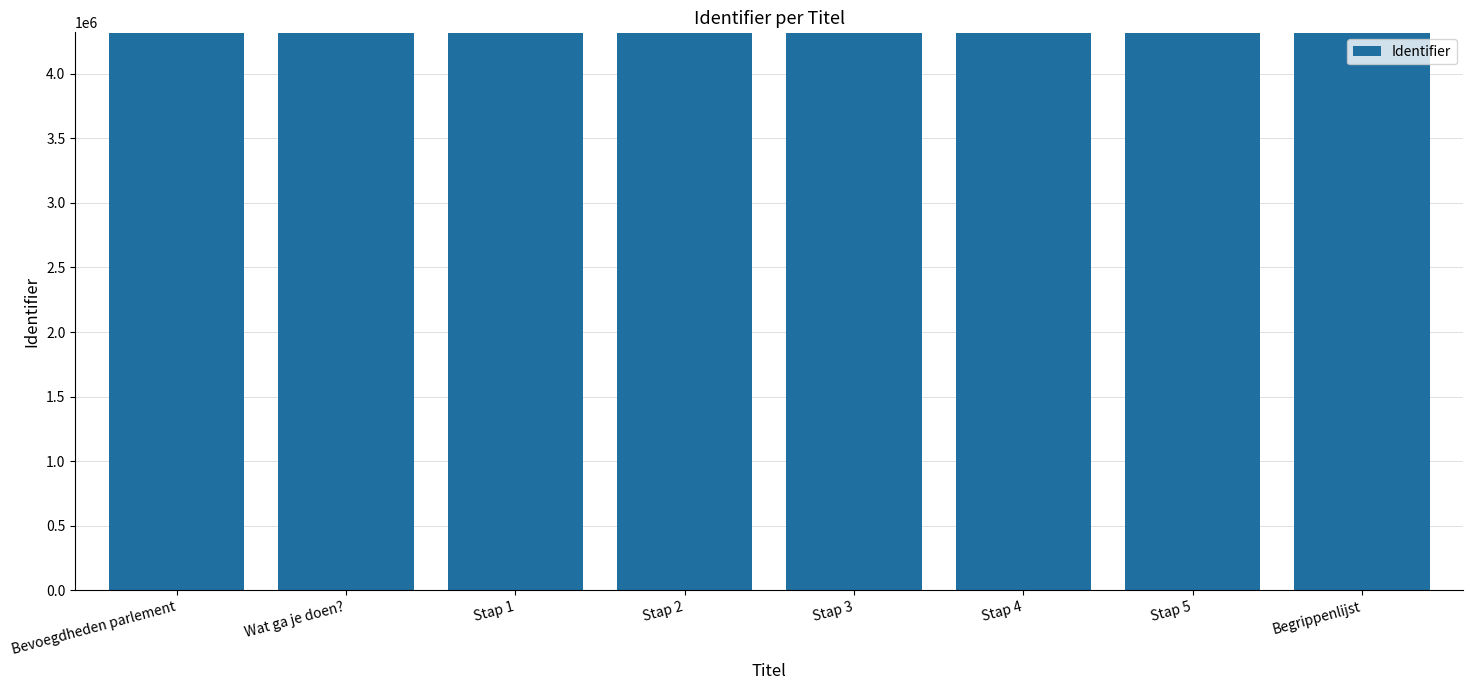

What is the label of the 6th bar from the left?

Stap 4